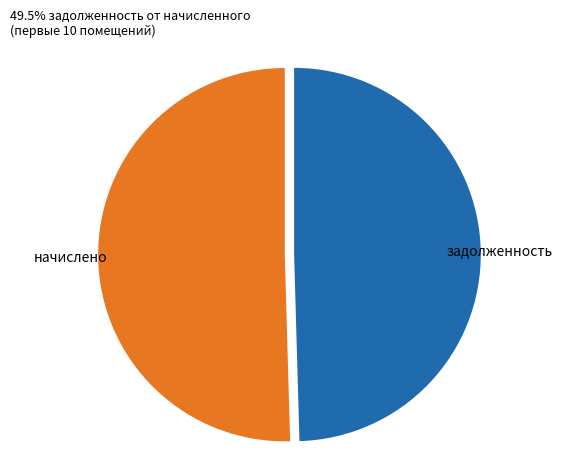

Which slice represents more than half of the pie?

начислено